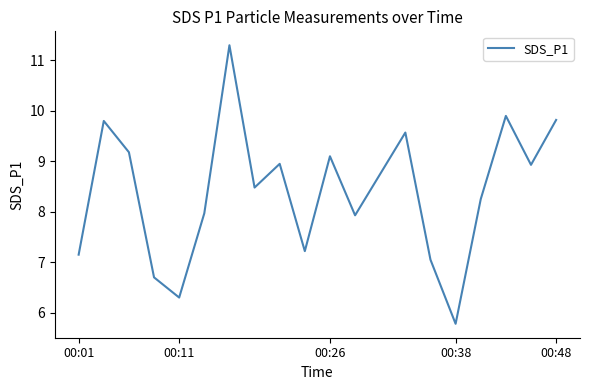

What is the maximum value shown in the chart?

11.3